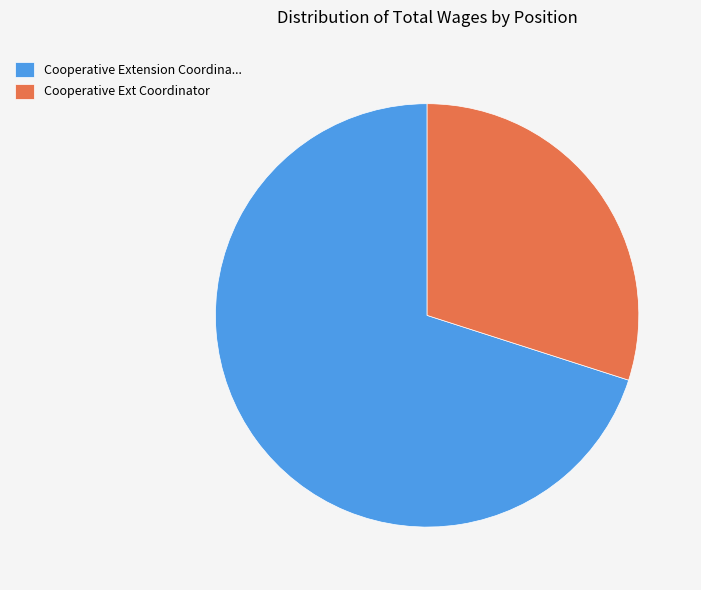

Do Cooperative Extension Coordina... and Cooperative Ext Coordinator together represent more than half of the pie?

Yes